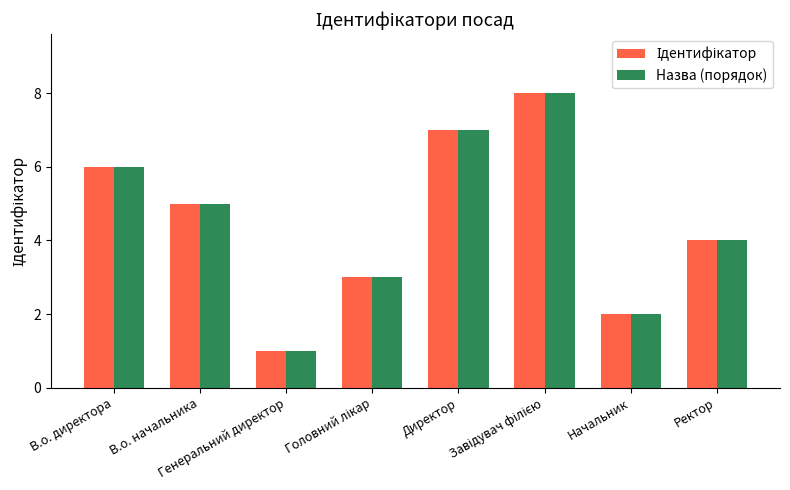

What is the sum of all Назва (порядок) values?

36